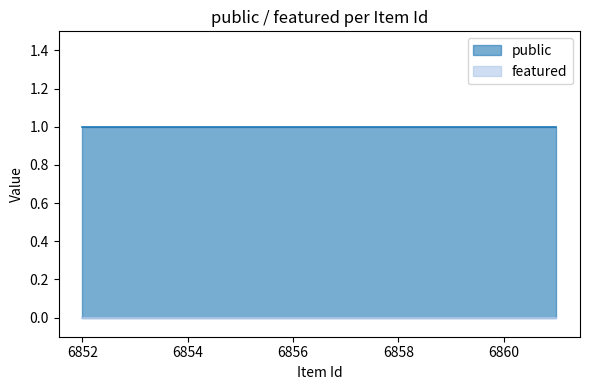

What is the value of the public point at the 4th from the left?

1